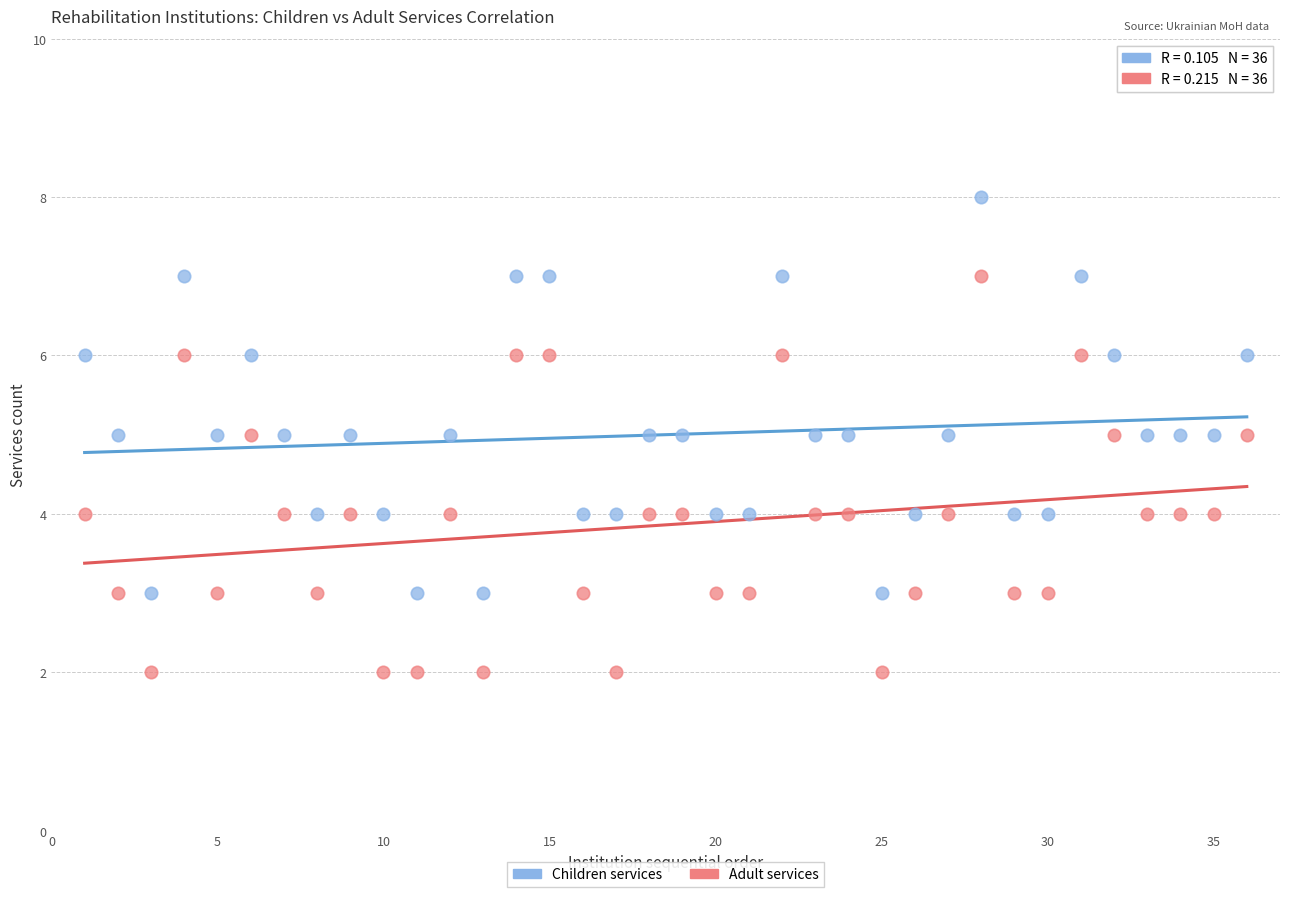

Which series contains the highest Y value?

Children services